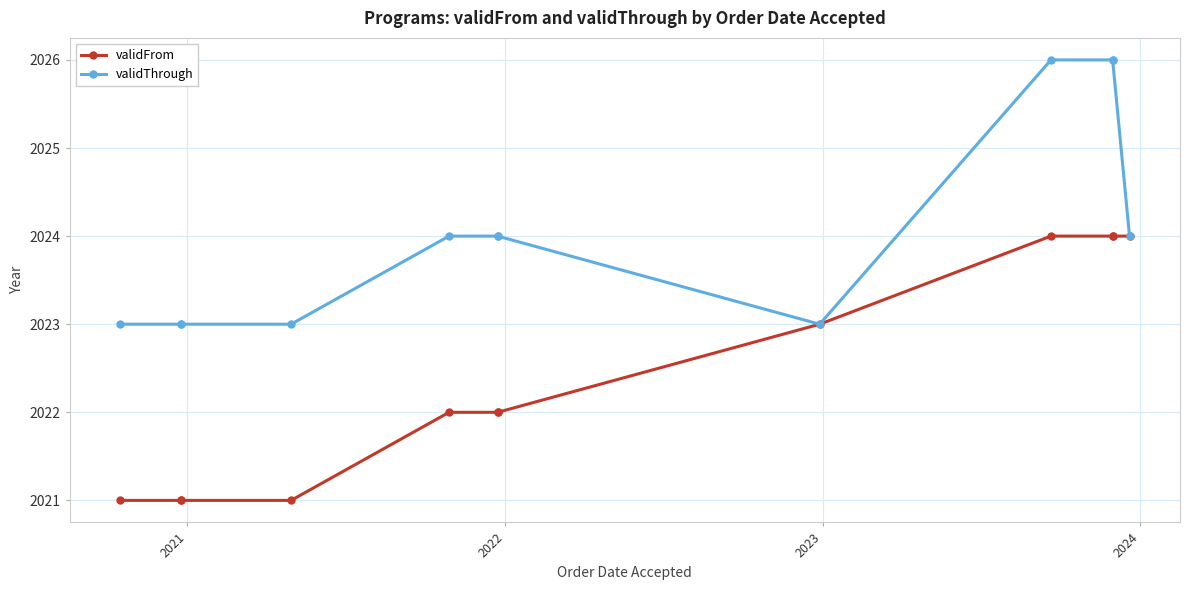

True or false: validThrough and validFrom intersect in this chart.

False